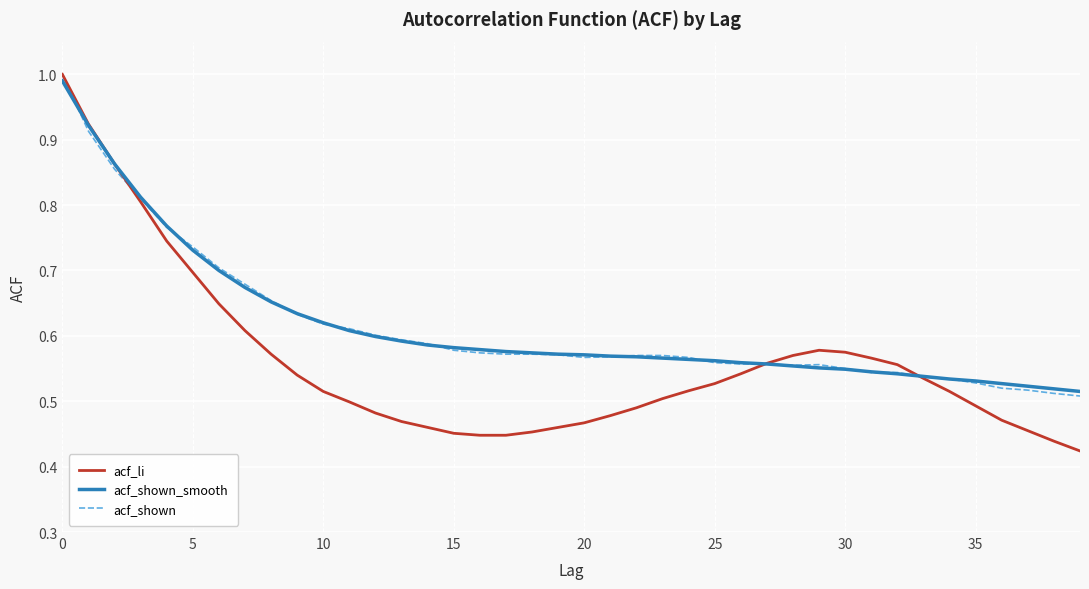

Which series has the largest range (max minus min)?

acf_li